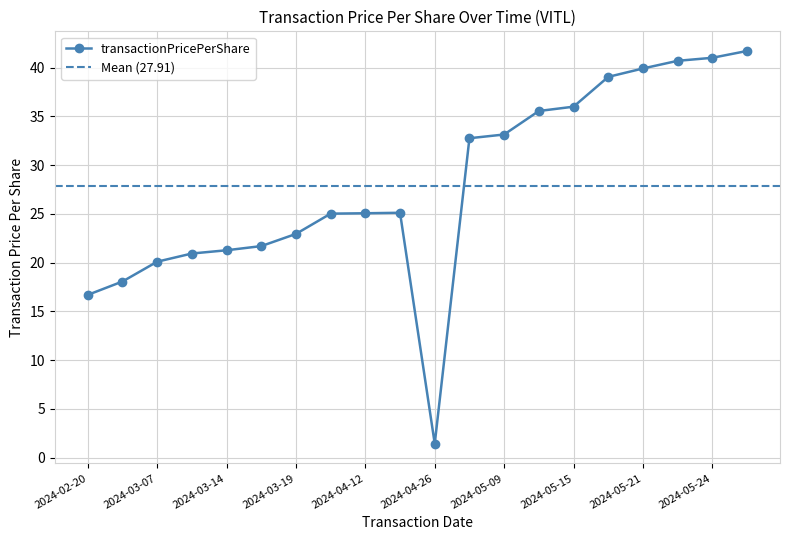

Between 2024-05-30 and 2024-05-08, which is larger?

2024-05-30